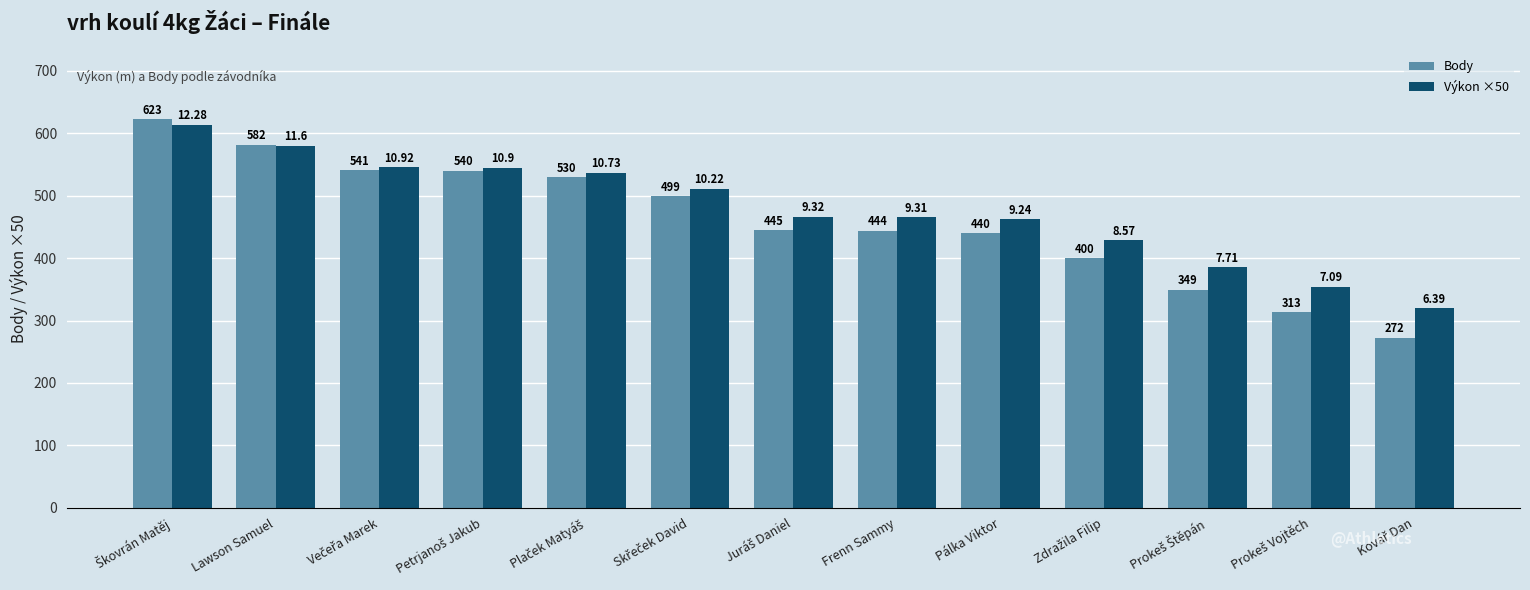

What are all the series names shown in the legend?

Body, Výkon ×50